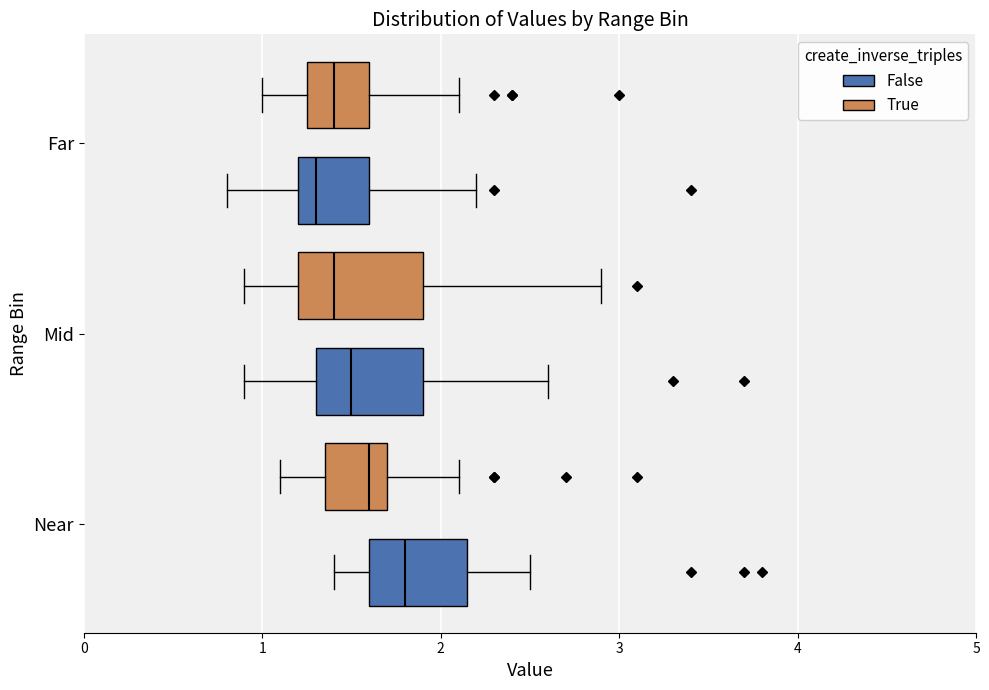

Reading bottom to top, transcribe this box plot: for each box, give where its median line is, the range the box spans, and where its two whiskers end, as read against the x-axis. The values are not printed on the chart, so give them approximately, as read against the axis.

Near (False): median 1.8, box 1.6 to 2.2, whiskers 1.4 to 2.5
Near (True): median 1.6, box 1.4 to 1.7, whiskers 1.1 to 2.1
Mid (False): median 1.5, box 1.3 to 1.9, whiskers 0.9 to 2.6
Mid (True): median 1.4, box 1.2 to 1.9, whiskers 0.9 to 2.9
Far (False): median 1.3, box 1.2 to 1.6, whiskers 0.8 to 2.2
Far (True): median 1.4, box 1.3 to 1.6, whiskers 1.0 to 2.1